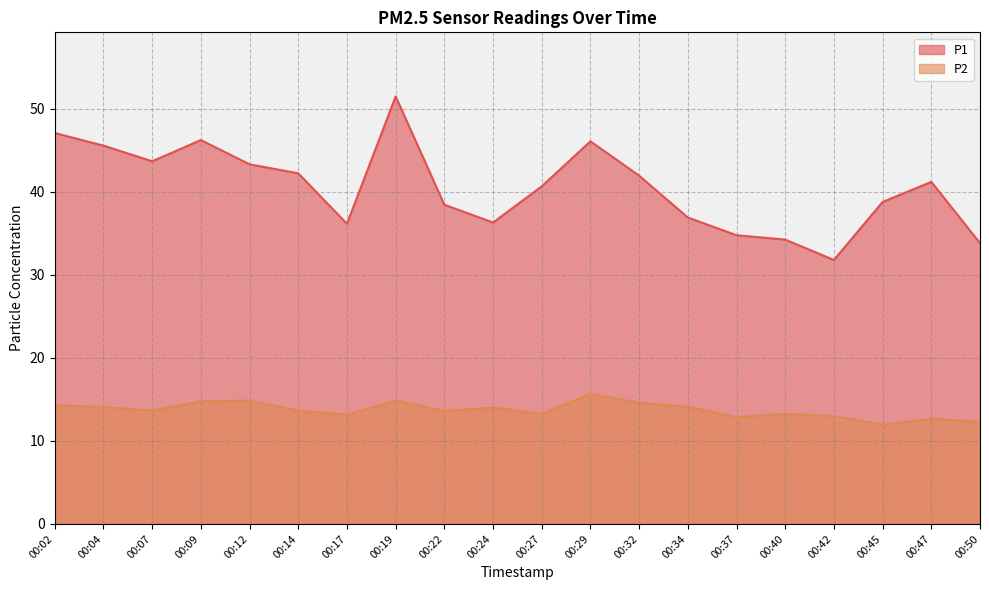

What is the lowest value of the P2 series?

11.9